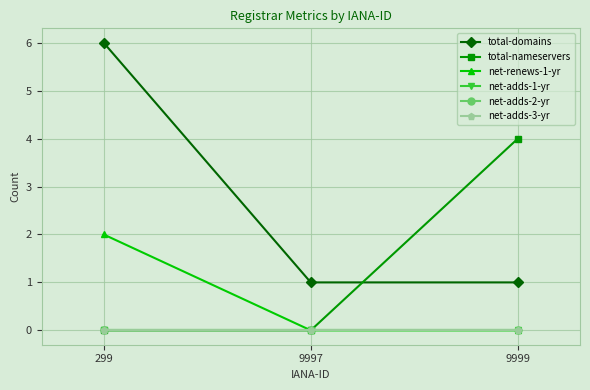

The net-renews-1-yr series shows 1 at 9999. True or false?

False